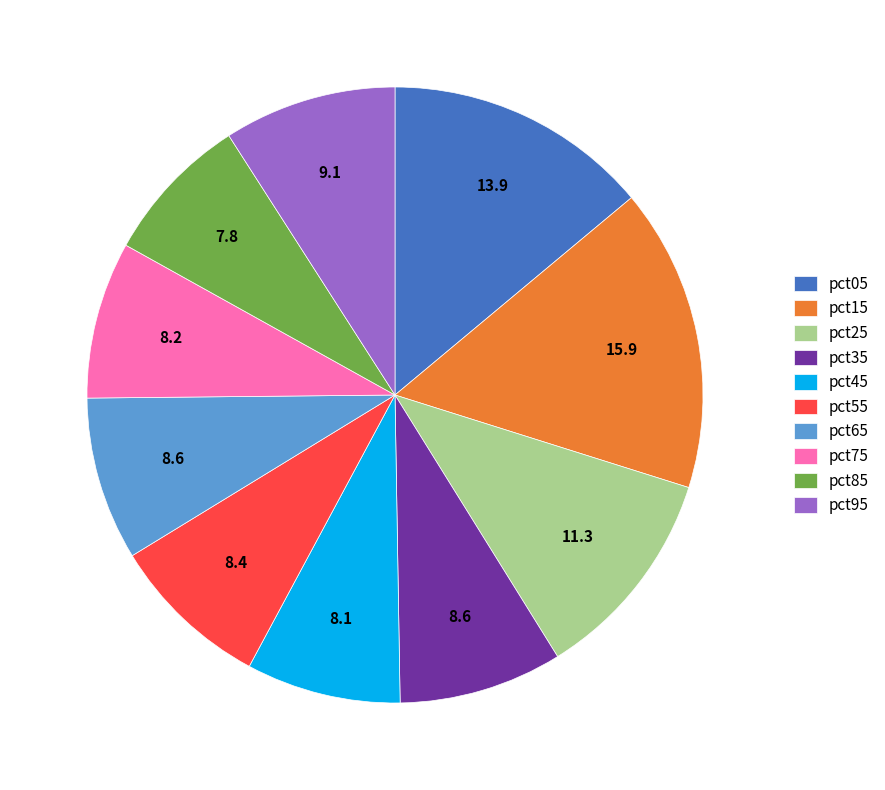

How many slices are in this pie chart?

10